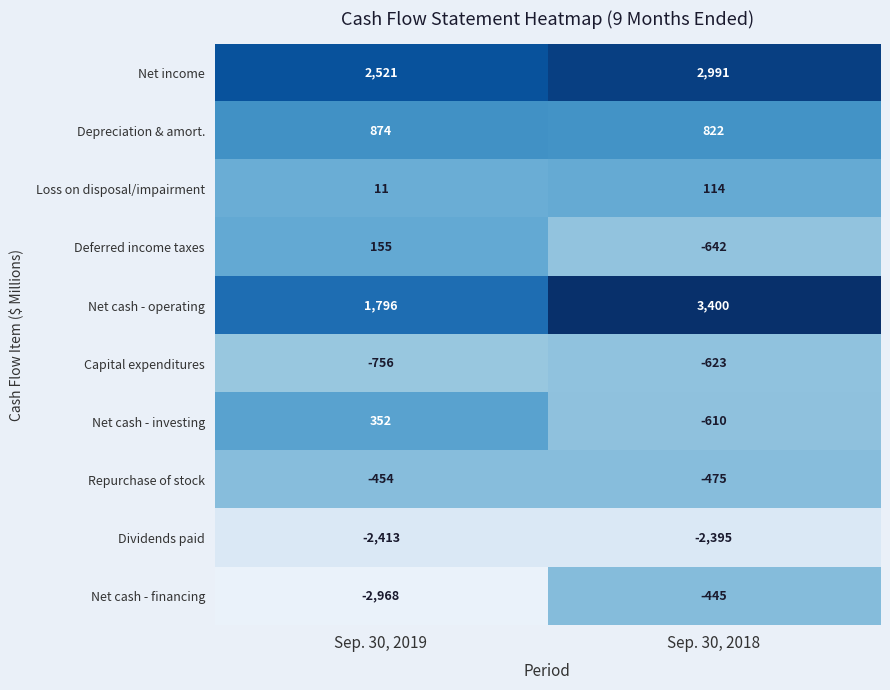

Which series has the largest total across all categories?

Net income